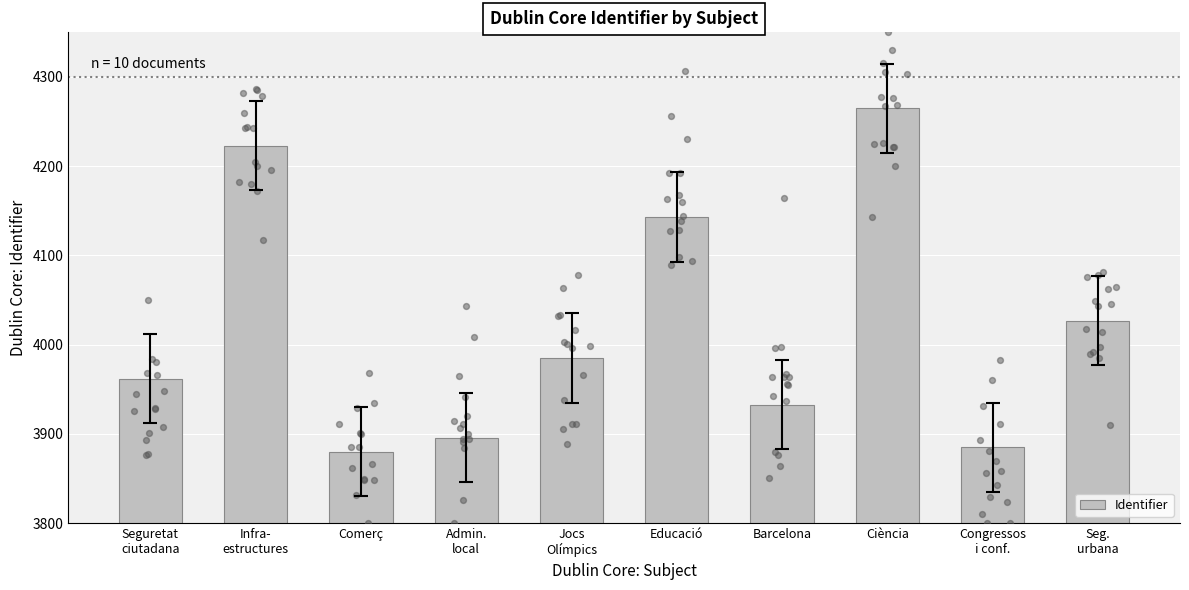

What is the change in value from Educació to Congressos
i conf.?

-258